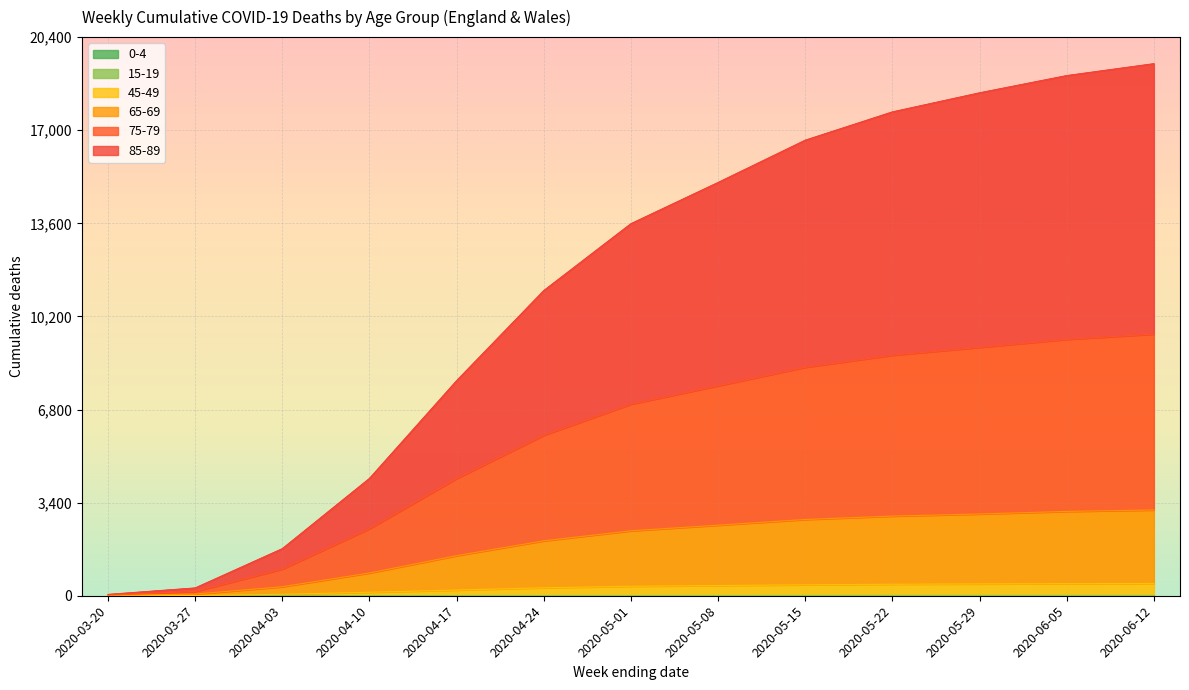

What is the difference between the maximum and minimum values in the 15-19 series?

9